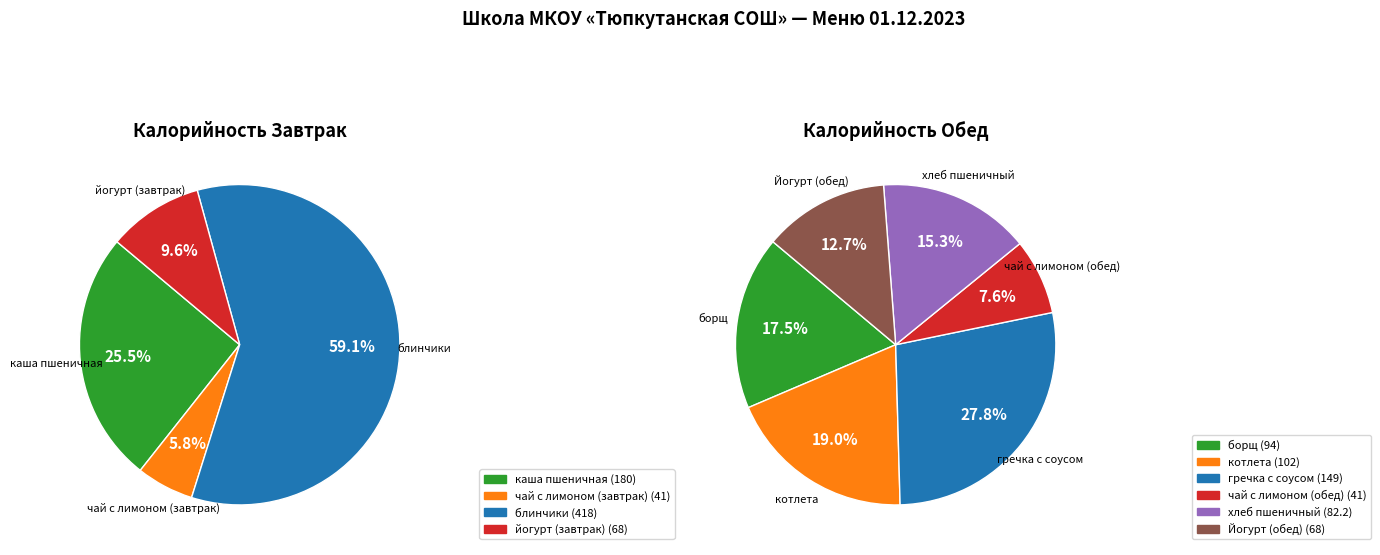

Approximately how many times larger is the value at чай с лимоном (завтрак) compared to чай с лимоном (обед)?

1.0